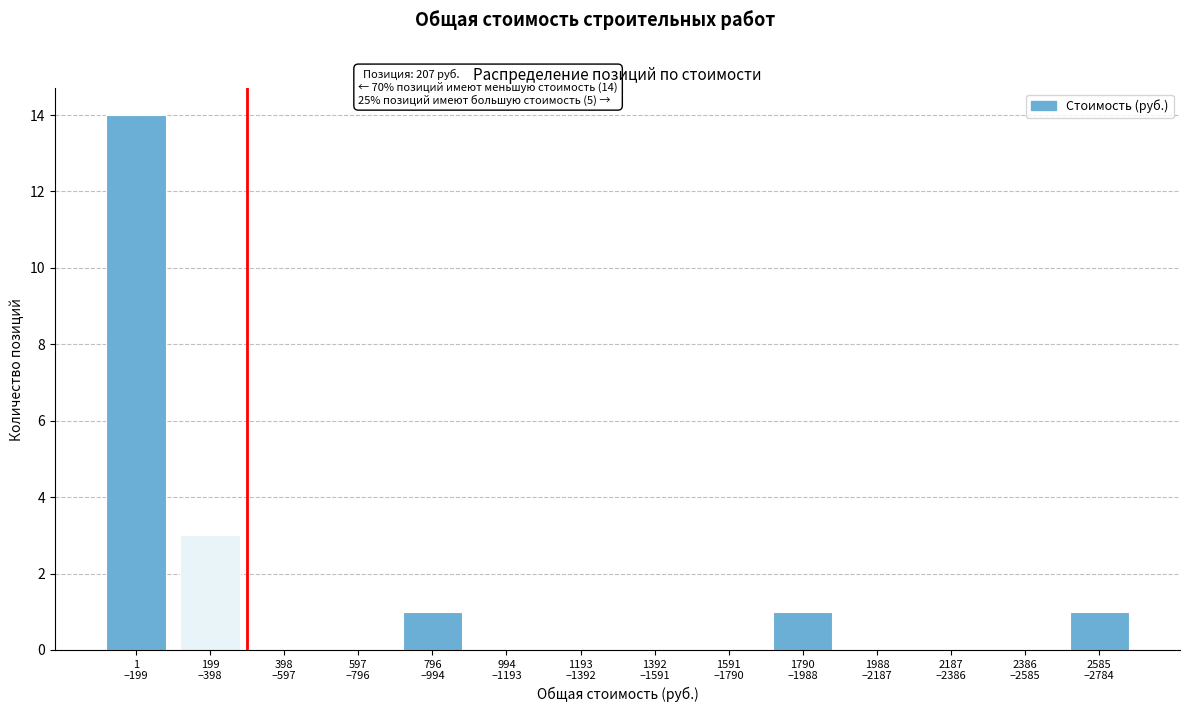

What is the maximum value shown in the chart?

14